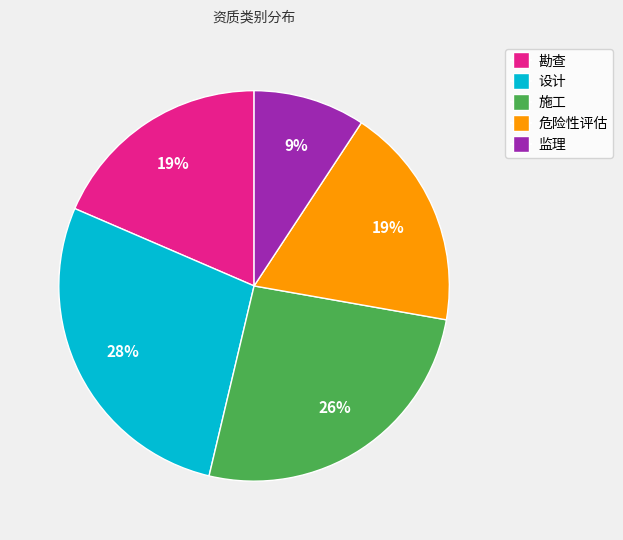

The 施工 slice represents 13% of the pie. True or false?

False